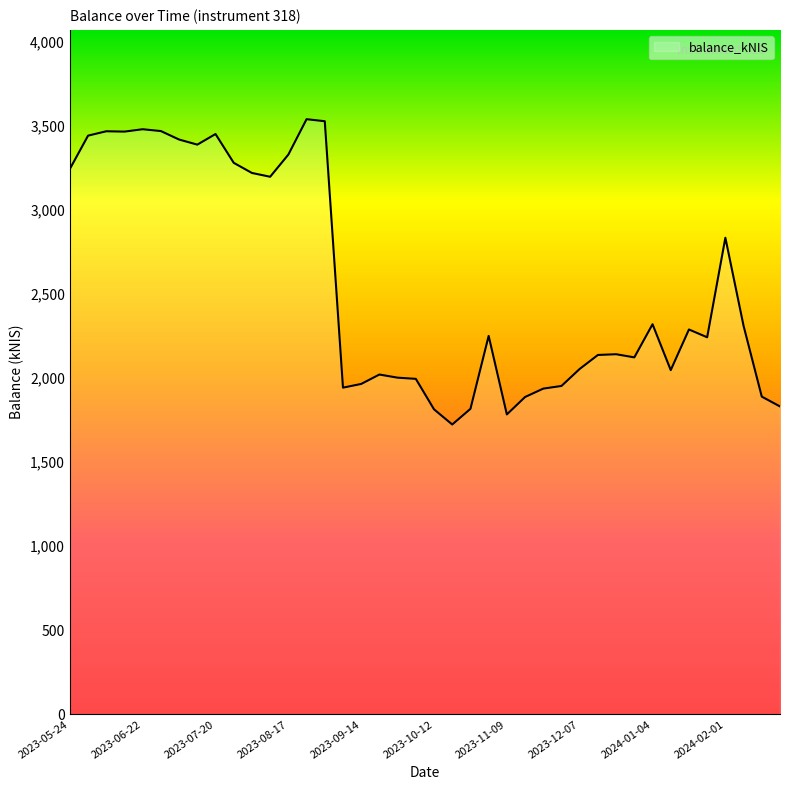

What is the greatest value displayed?

3539.5